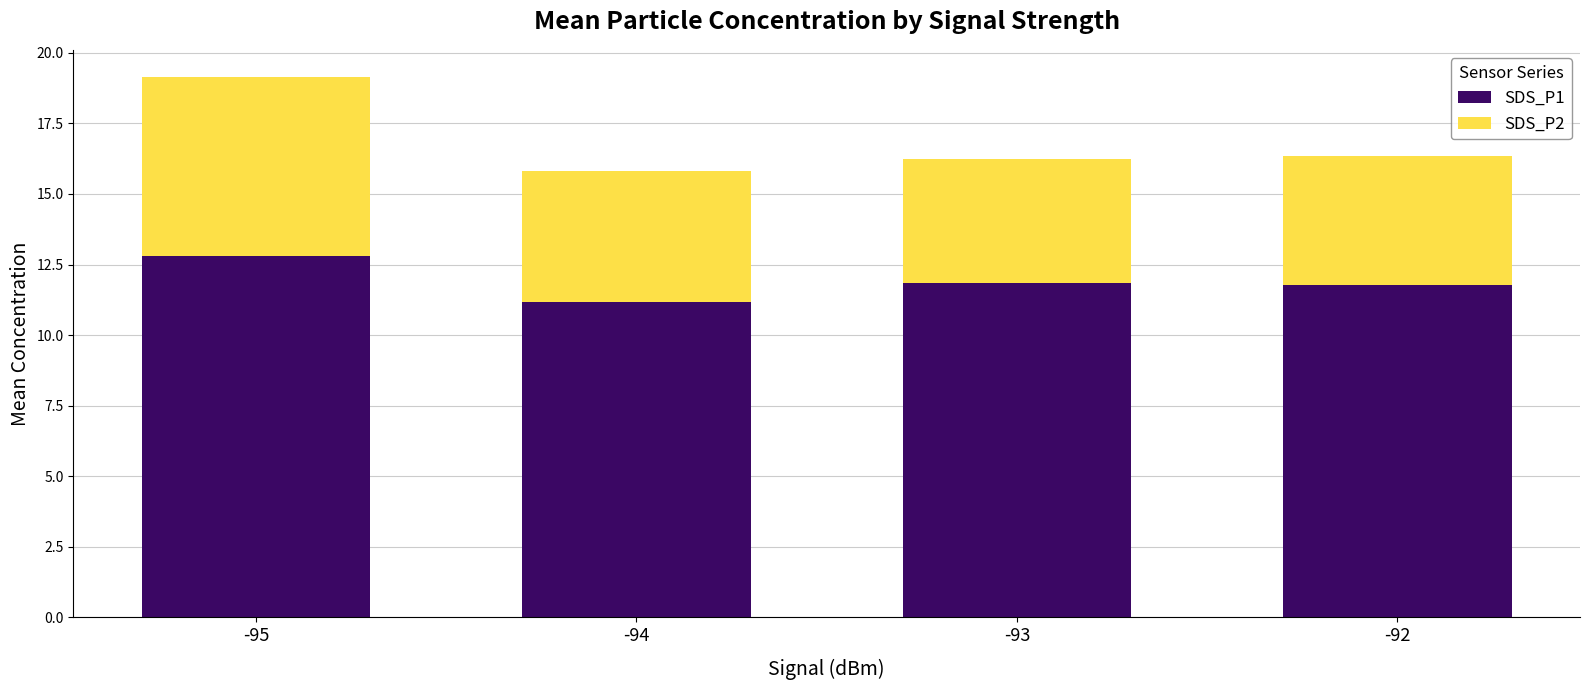

Read the SDS_P1 value at -95.

12.8